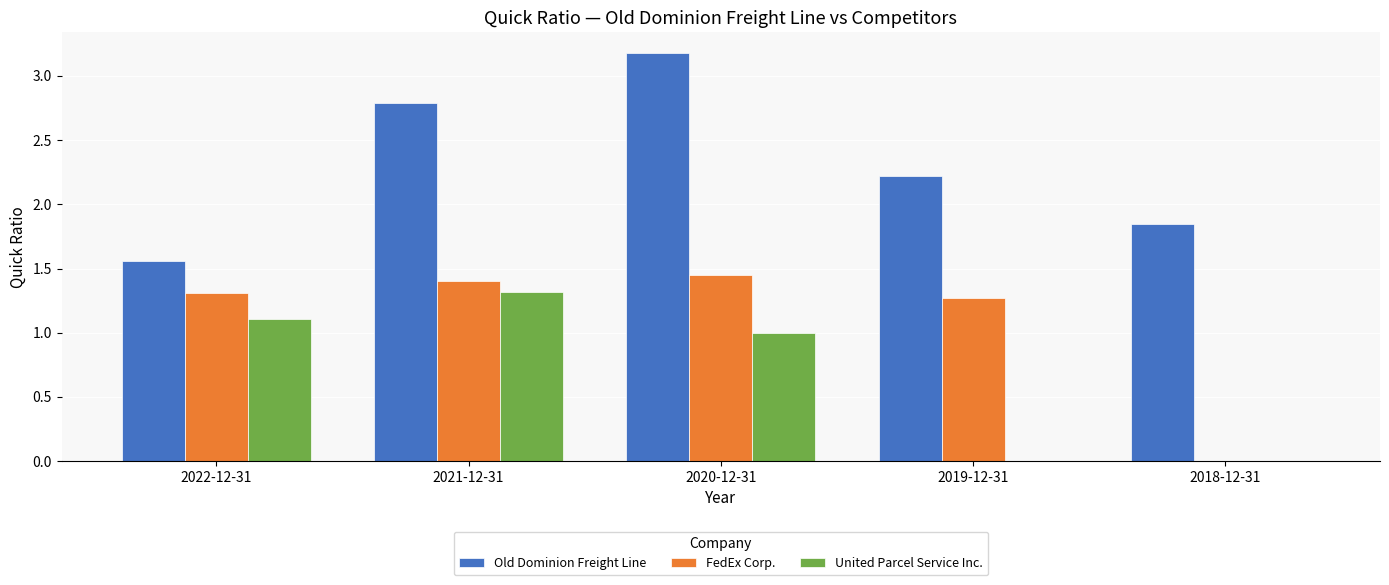

Which series changed the most between 2022-12-31 and 2021-12-31?

Old Dominion Freight Line